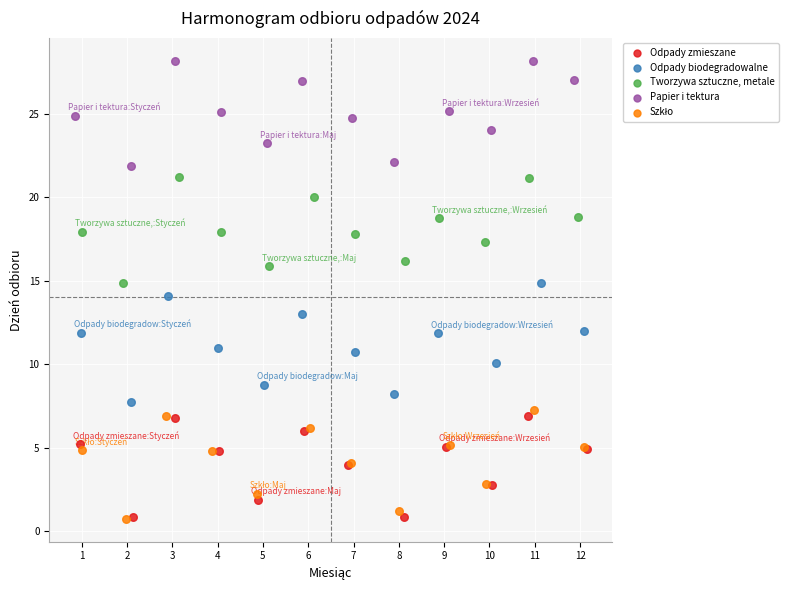

Which series contains the highest Y value?

Papier i tektura